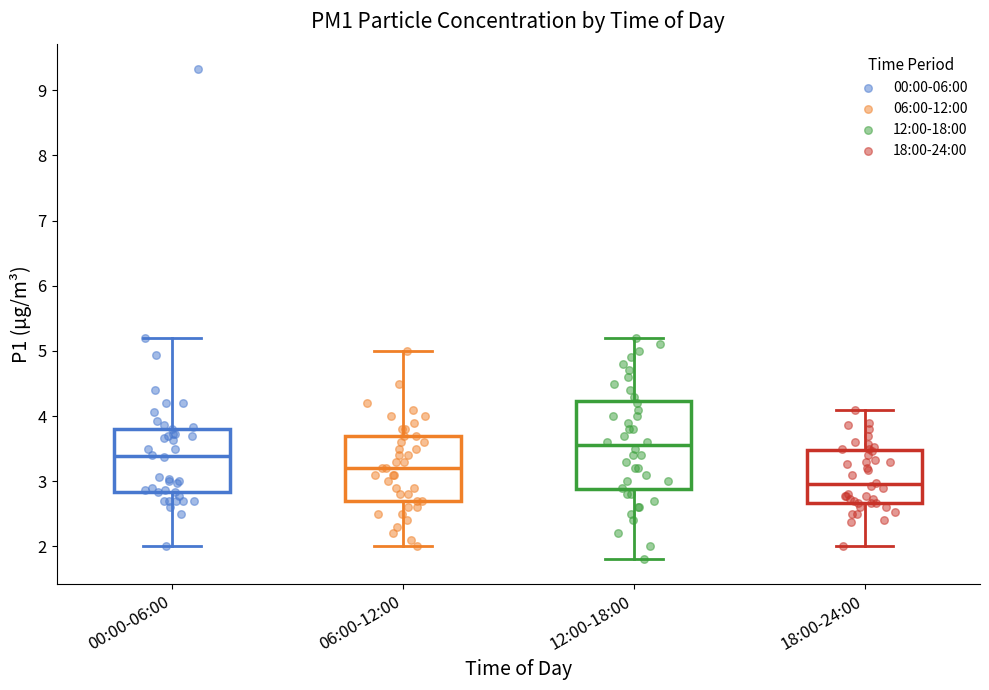

Reading left to right, transcribe this box plot: for each box, give where its median line is, the range the box spans, and where its two whiskers end, as read against the y-axis. The values are not printed on the chart, so give them approximately, as read against the axis.

00:00-06:00: median 3.4, box 2.8 to 3.8, whiskers 2.0 to 5.2
06:00-12:00: median 3.2, box 2.7 to 3.7, whiskers 2.0 to 5.0
12:00-18:00: median 3.6, box 2.9 to 4.2, whiskers 1.8 to 5.2
18:00-24:00: median 3.0, box 2.7 to 3.5, whiskers 2.0 to 4.1